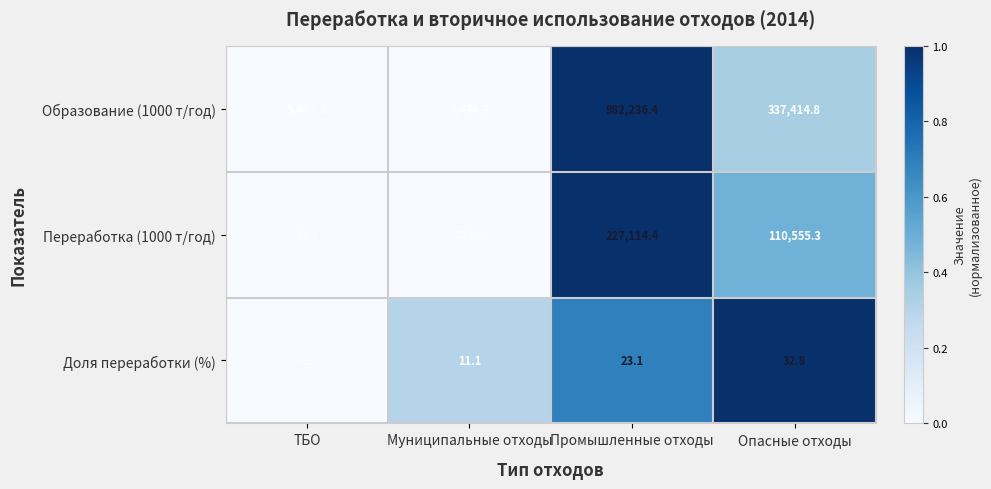

What is the difference between the maximum and minimum values in the Образование (1000 т/год) series?

978790.1